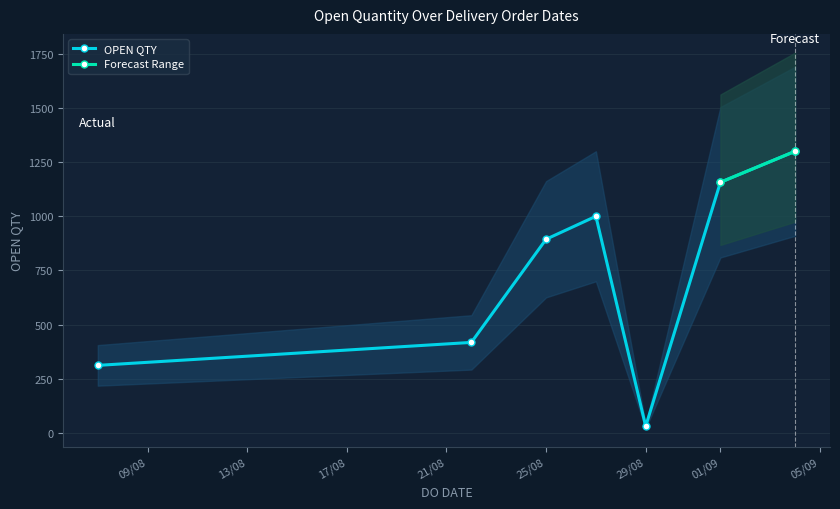

Is it true that the value at 04/09/2023 is 561?

False